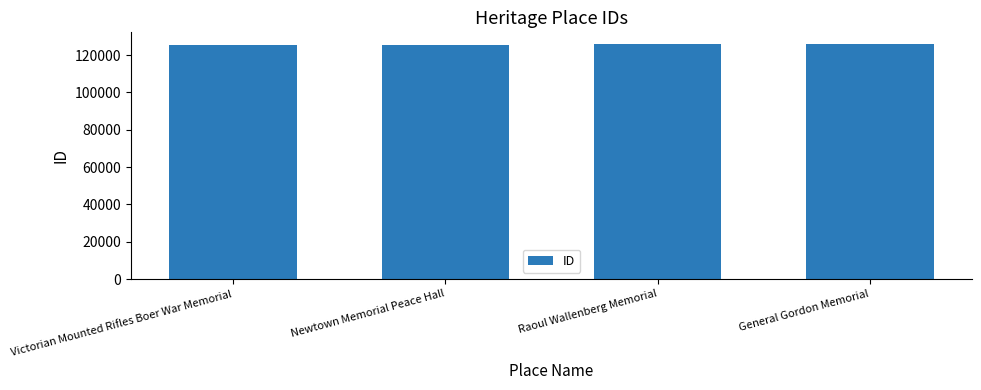

The value at Newtown Memorial Peace Hall is 125478. True or false?

True